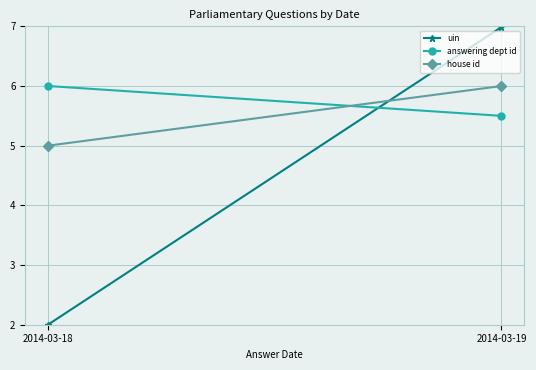

What is the approximate value of answering dept id at 2014-03-19?

5.5